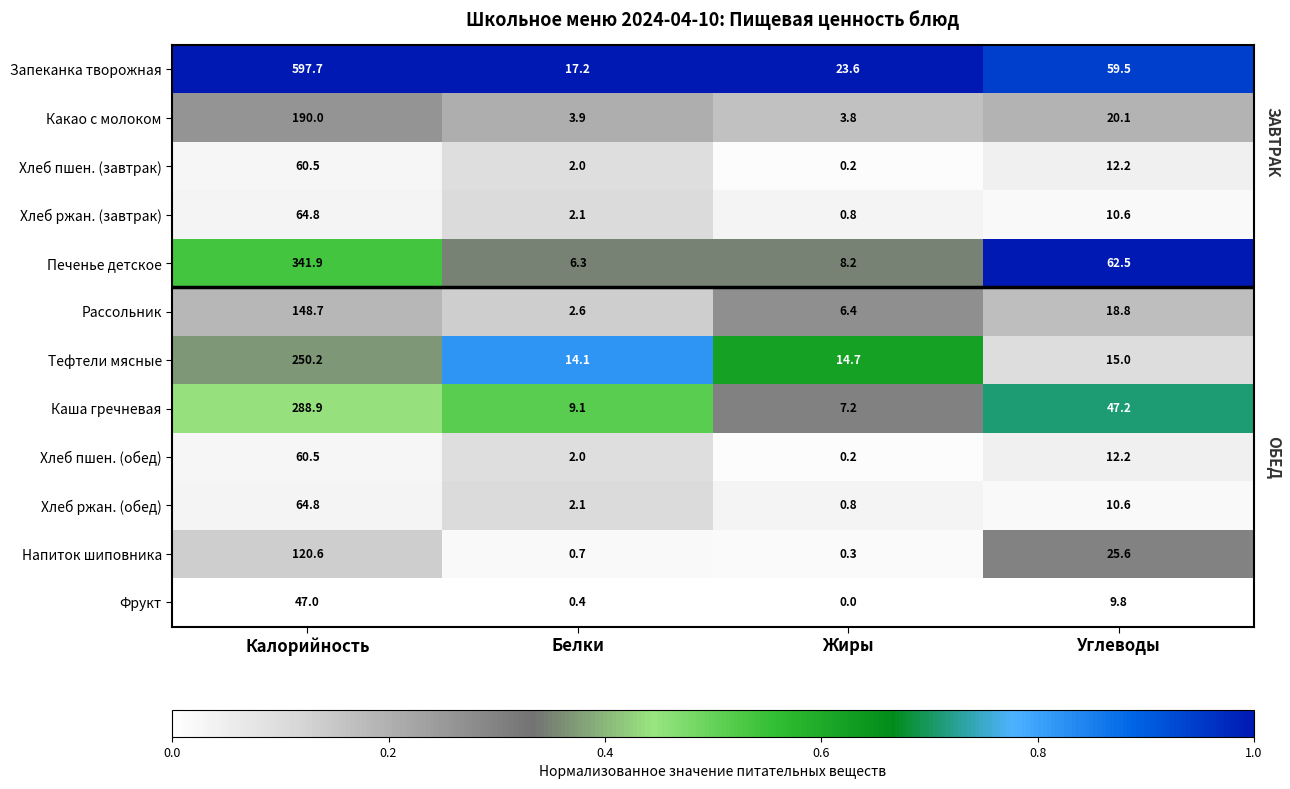

The Какао с молоком series shows 3.9 at Белки. True or false?

True